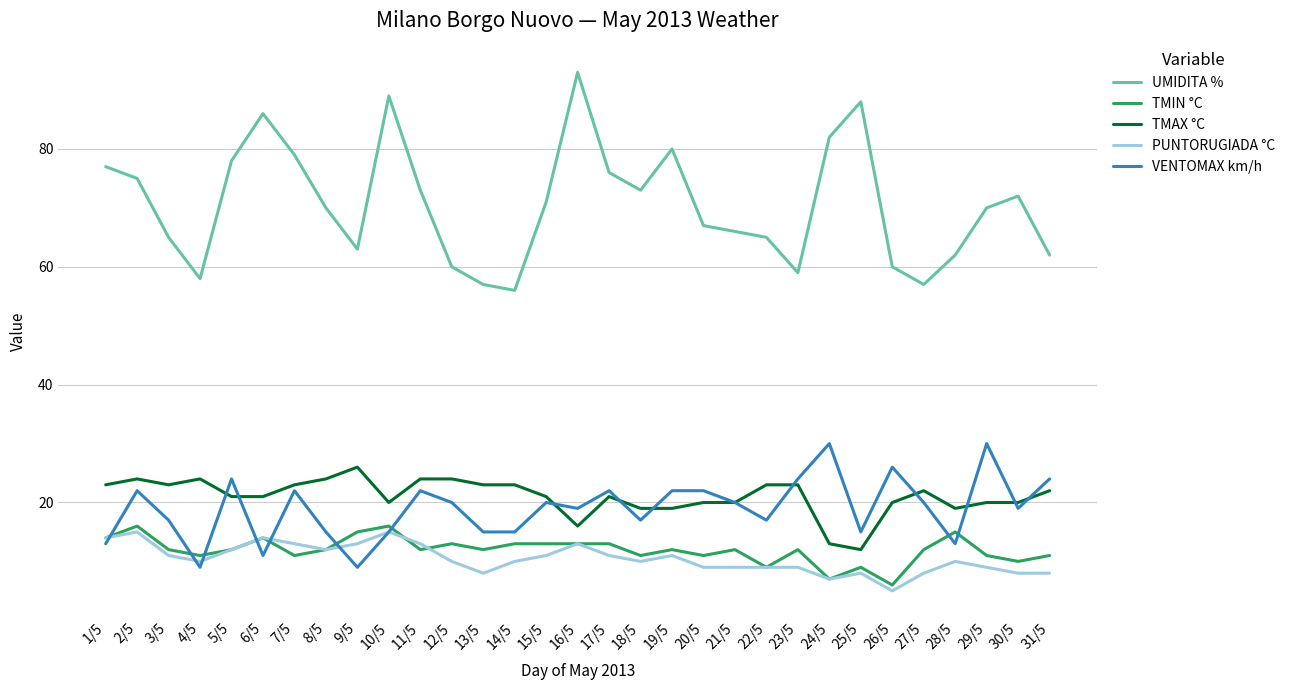

Reading left to right, extract all data points from this chart.

UMIDITA %: 1/5=77	2/5=75	3/5=65	4/5=58	5/5=78	6/5=86	7/5=79	8/5=70	9/5=63	10/5=89	11/5=73	12/5=60	13/5=57	14/5=56	15/5=71	16/5=93	17/5=76	18/5=73	19/5=80	20/5=67	21/5=66	22/5=65	23/5=59	24/5=82	25/5=88	26/5=60	27/5=57	28/5=62	29/5=70	30/5=72	31/5=62
TMIN °C: 1/5=14	2/5=16	3/5=12	4/5=11	5/5=12	6/5=14	7/5=11	8/5=12	9/5=15	10/5=16	11/5=12	12/5=13	13/5=12	14/5=13	15/5=13	16/5=13	17/5=13	18/5=11	19/5=12	20/5=11	21/5=12	22/5=9	23/5=12	24/5=7	25/5=9	26/5=6	27/5=12	28/5=15	29/5=11	30/5=10	31/5=11
TMAX °C: 1/5=23	2/5=24	3/5=23	4/5=24	5/5=21	6/5=21	7/5=23	8/5=24	9/5=26	10/5=20	11/5=24	12/5=24	13/5=23	14/5=23	15/5=21	16/5=16	17/5=21	18/5=19	19/5=19	20/5=20	21/5=20	22/5=23	23/5=23	24/5=13	25/5=12	26/5=20	27/5=22	28/5=19	29/5=20	30/5=20	31/5=22
PUNTORUGIADA °C: 1/5=14	2/5=15	3/5=11	4/5=10	5/5=12	6/5=14	7/5=13	8/5=12	9/5=13	10/5=15	11/5=13	12/5=10	13/5=8	14/5=10	15/5=11	16/5=13	17/5=11	18/5=10	19/5=11	20/5=9	21/5=9	22/5=9	23/5=9	24/5=7	25/5=8	26/5=5	27/5=8	28/5=10	29/5=9	30/5=8	31/5=8
VENTOMAX km/h: 1/5=13	2/5=22	3/5=17	4/5=9	5/5=24	6/5=11	7/5=22	8/5=15	9/5=9	10/5=15	11/5=22	12/5=20	13/5=15	14/5=15	15/5=20	16/5=19	17/5=22	18/5=17	19/5=22	20/5=22	21/5=20	22/5=17	23/5=24	24/5=30	25/5=15	26/5=26	27/5=20	28/5=13	29/5=30	30/5=19	31/5=24